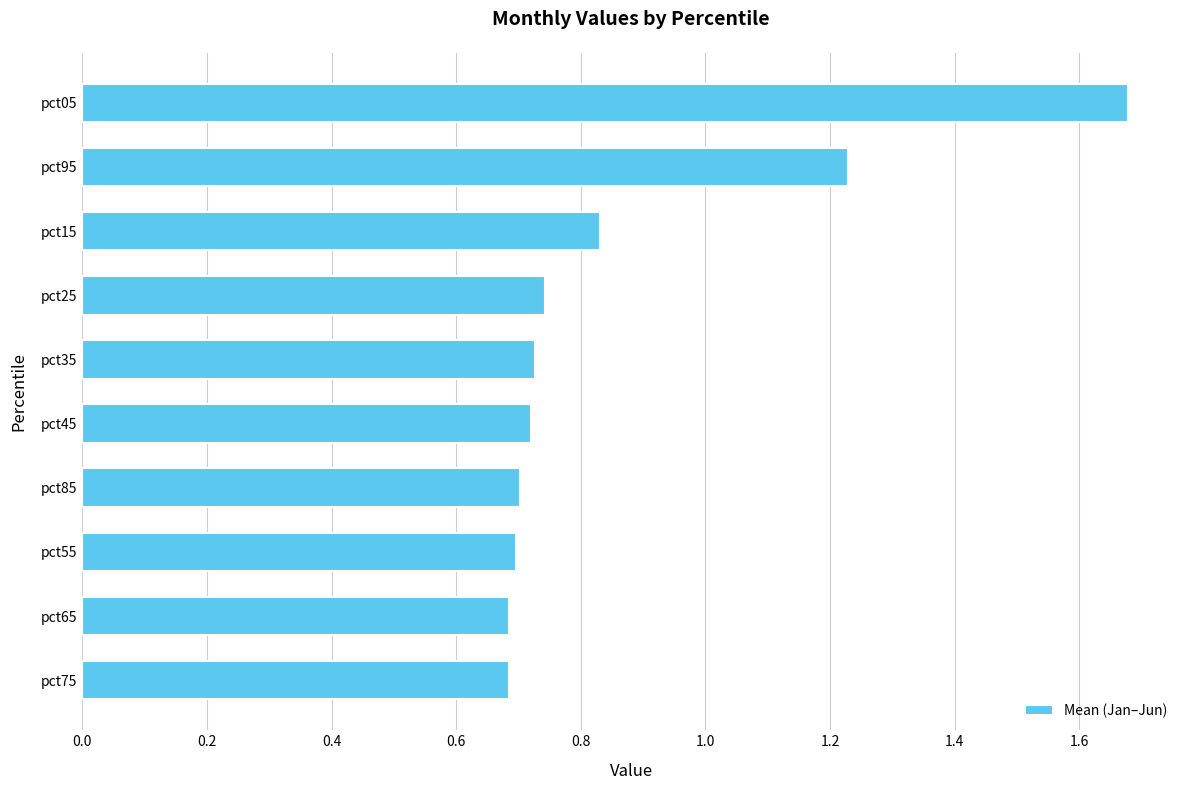

At which category does the chart reach its peak across all series?

pct05